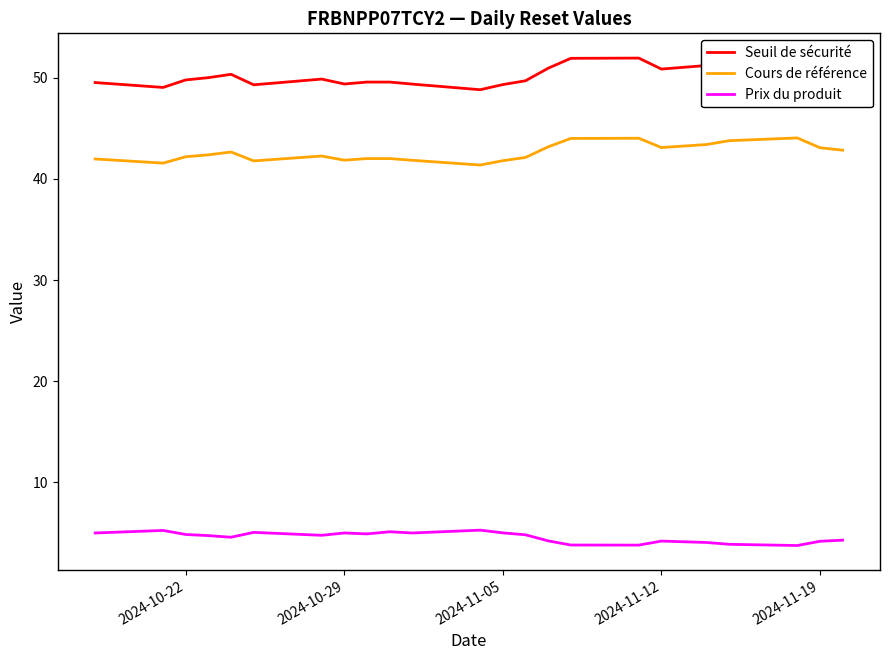

True or false: Seuil de sécurité and Prix du produit intersect in this chart.

False